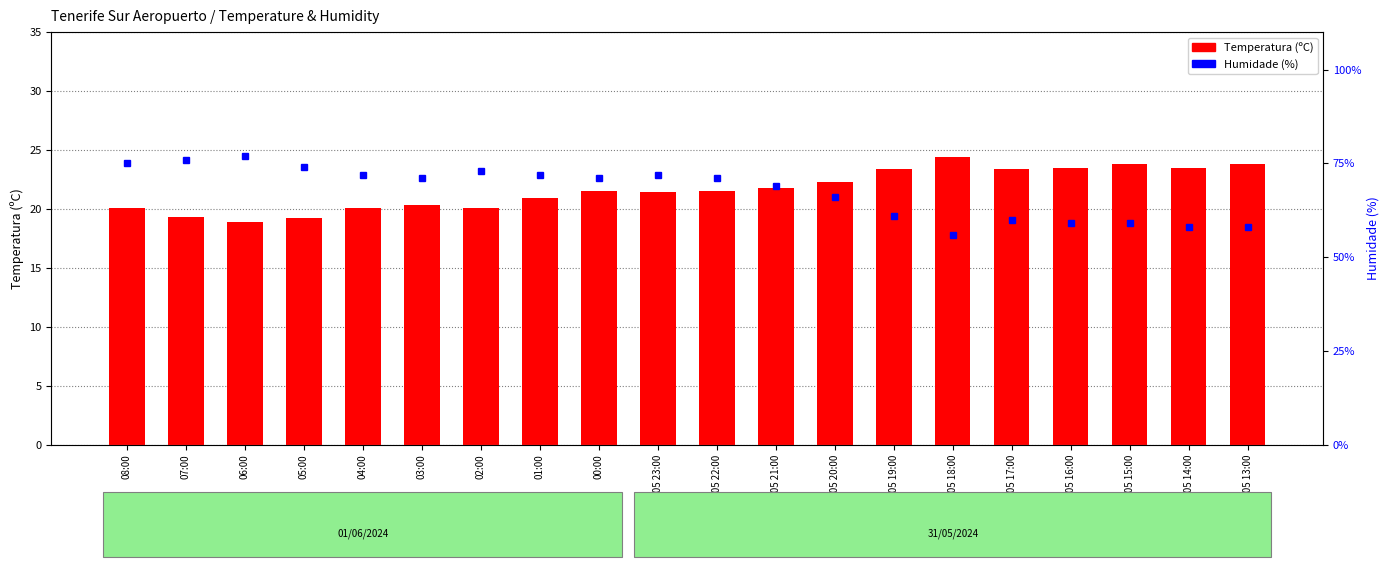

Reading left to right, extract all data points from this chart.

Temperatura (ºC): 08:00=20.1	07:00=19.3	06:00=18.9	05:00=19.2	04:00=20.1	03:00=20.3	02:00=20.1	01:00=20.9	00:00=21.5	31/05 23:00=21.4	31/05 22:00=21.5	31/05 21:00=21.8	31/05 20:00=22.3	31/05 19:00=23.4	31/05 18:00=24.4	31/05 17:00=23.4	31/05 16:00=23.5	31/05 15:00=23.8	31/05 14:00=23.5	31/05 13:00=23.8
Humidade (%): 08:00=75.0	07:00=76.0	06:00=77.0	05:00=74.0	04:00=72.0	03:00=71.0	02:00=73.0	01:00=72.0	00:00=71.0	31/05 23:00=72.0	31/05 22:00=71.0	31/05 21:00=69.0	31/05 20:00=66.0	31/05 19:00=61.0	31/05 18:00=56.0	31/05 17:00=60.0	31/05 16:00=59.0	31/05 15:00=59.0	31/05 14:00=58.0	31/05 13:00=58.0